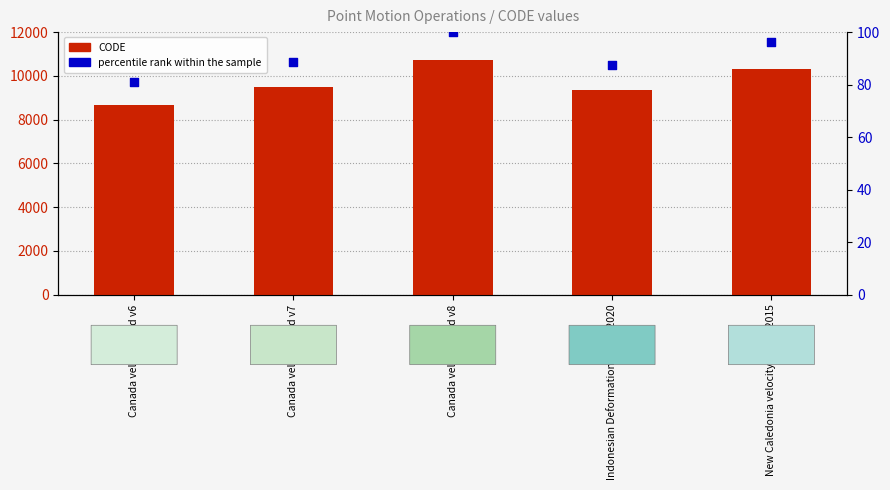

At how many categories does at least one series exceed 8544?

5